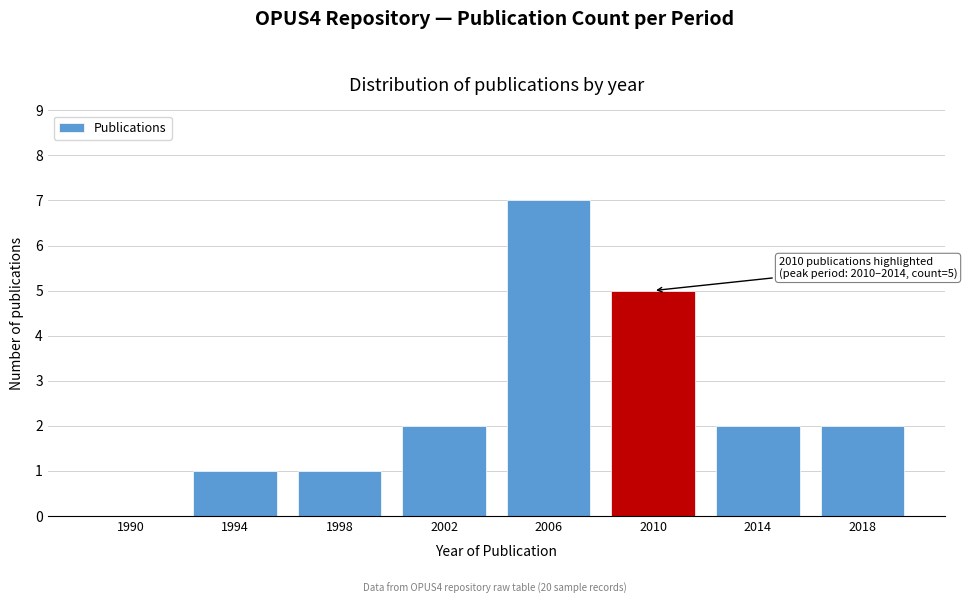

Reading left to right, list all the values displayed in this chart.

1990=0	1994=1	1998=1	2002=2	2006=7	2010=5	2014=2	2018=2